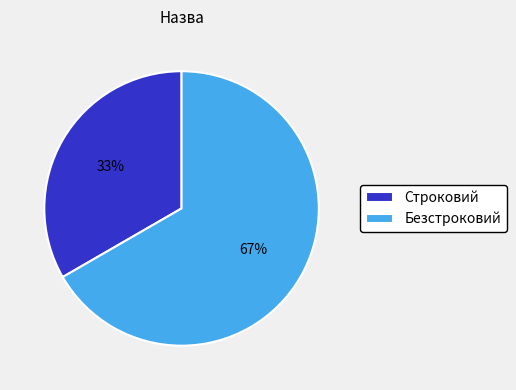

What percentage is the Безстроковий slice, to the nearest percent?

67%